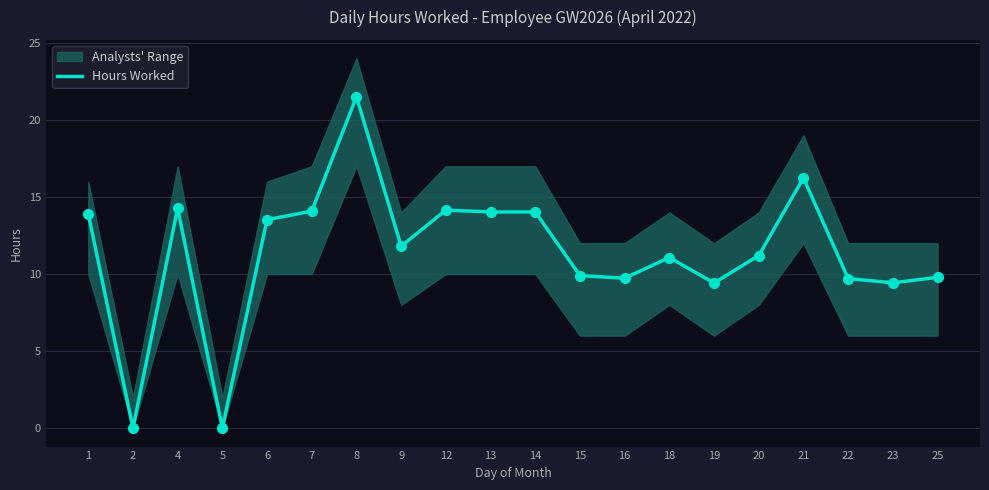

What is the change in value from 5 to 16?

+9.7